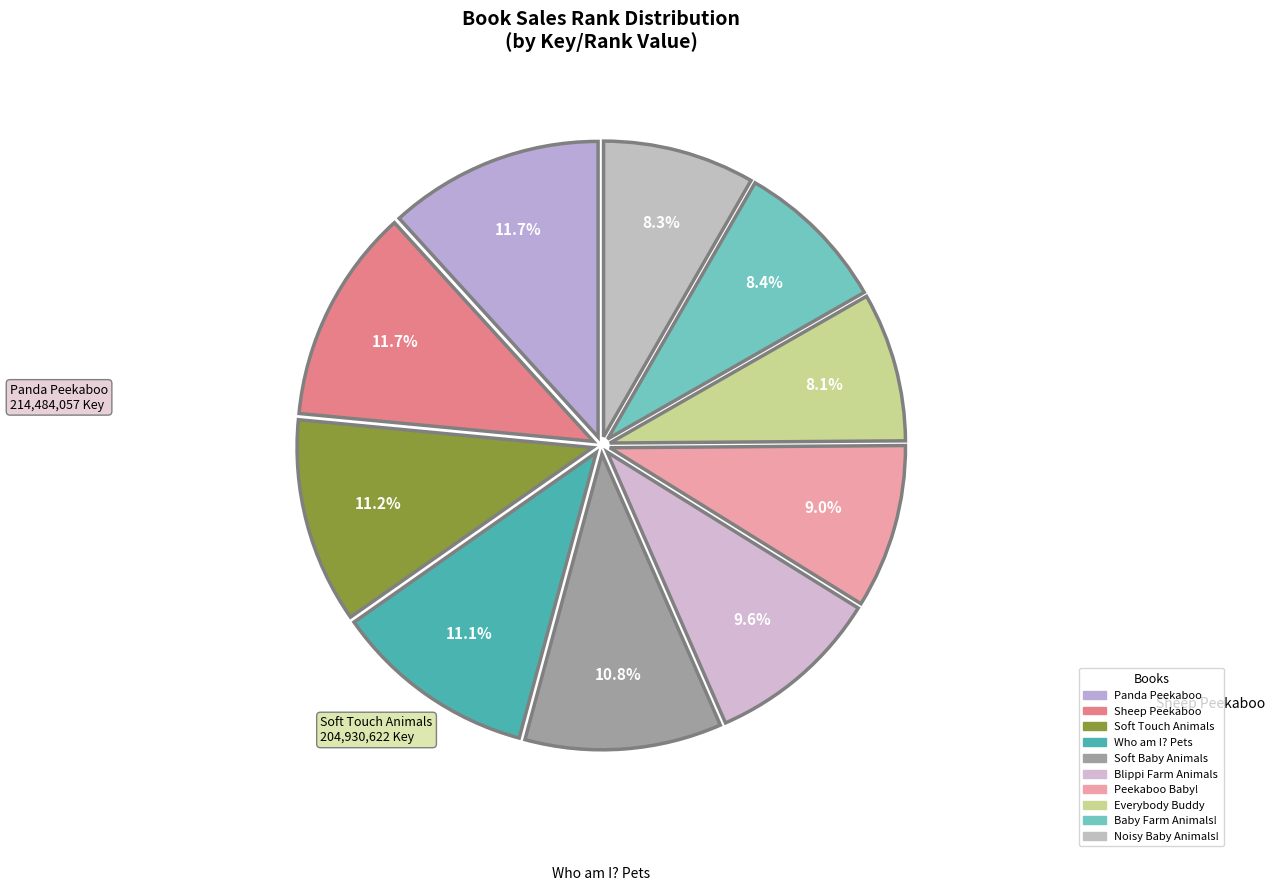

Which category has the smallest portion of the pie?

Everybody Needs a Buddy